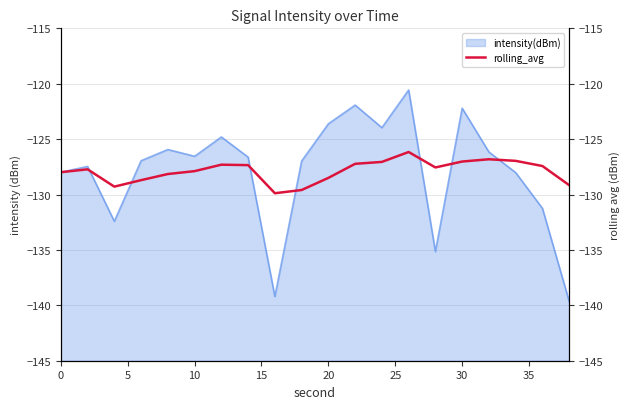

True or false: intensity(dBm) has a value of -123.6 at 20.

True